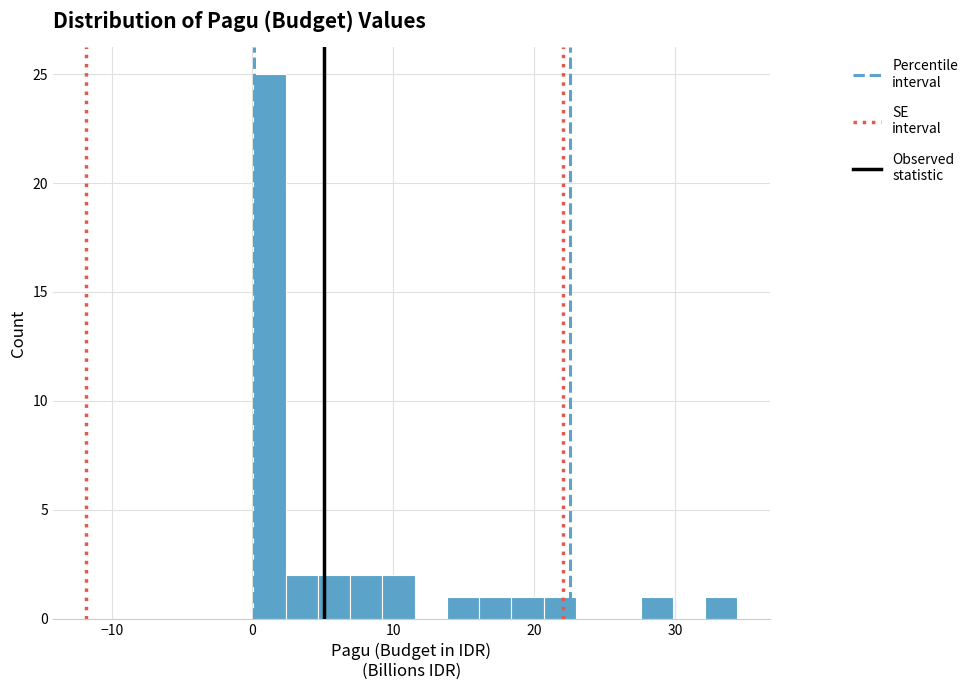

Around what value on the x-axis is the tallest bar? Give the approximate position of its centre, as read against the axis.

1